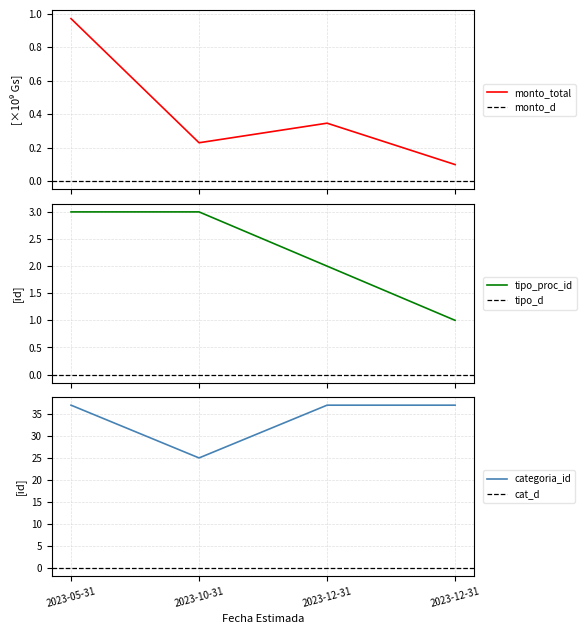

True or false: monto_total and categoria_id intersect in this chart.

False